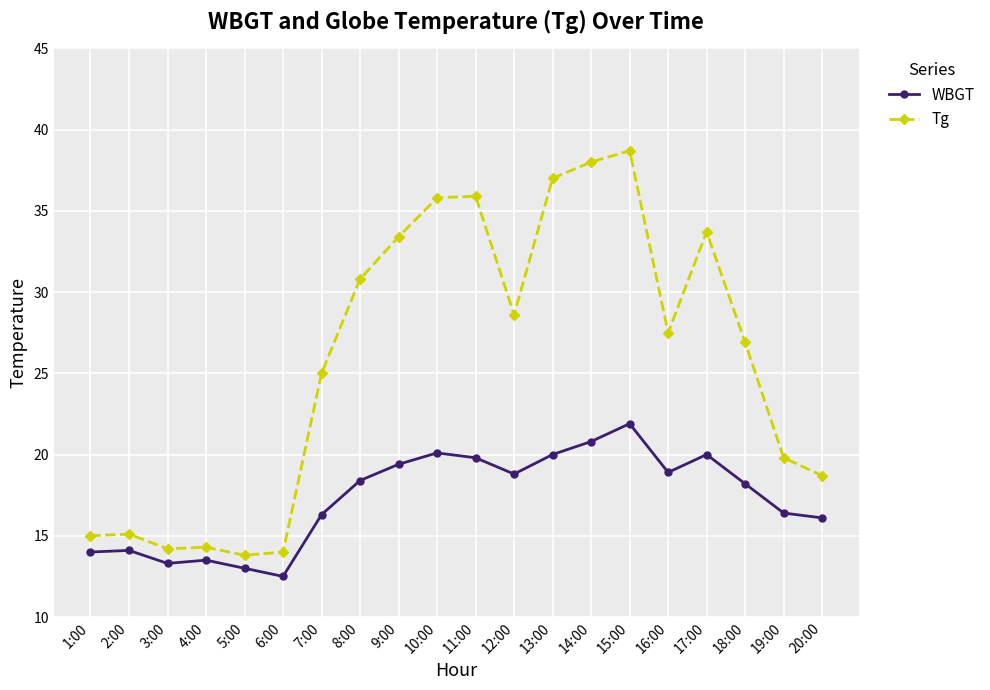

At how many categories does at least one series exceed 20?

12